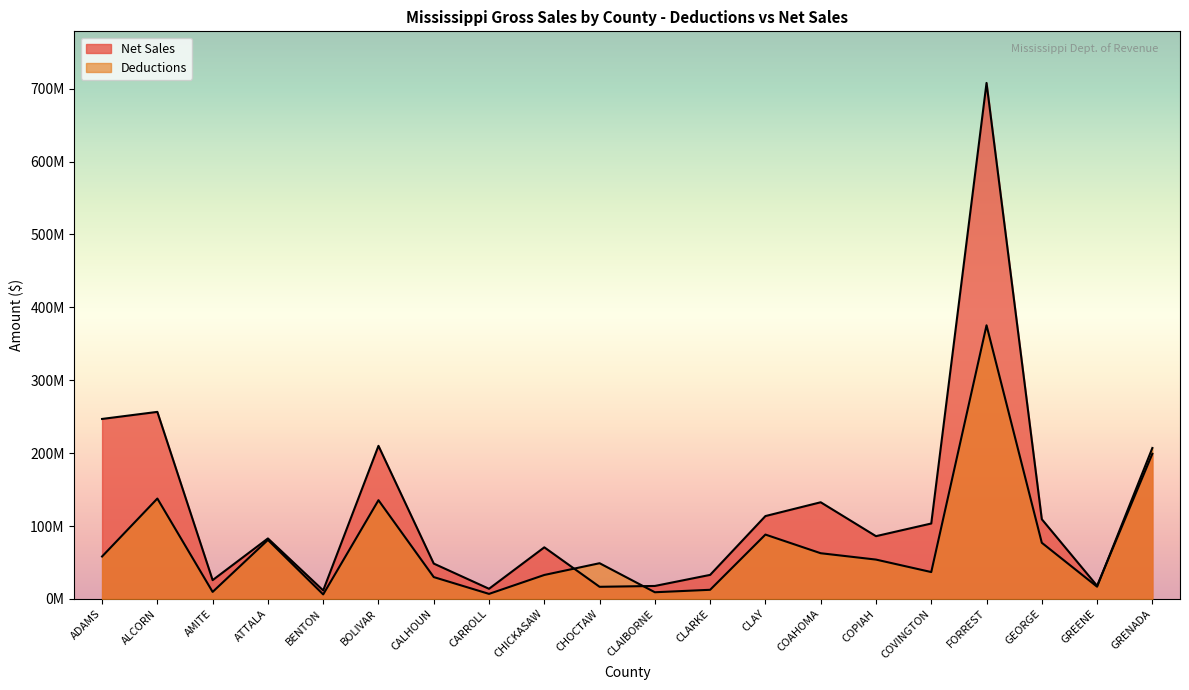

Where is Net Sales nearest to the value 359754352?

ALCORN